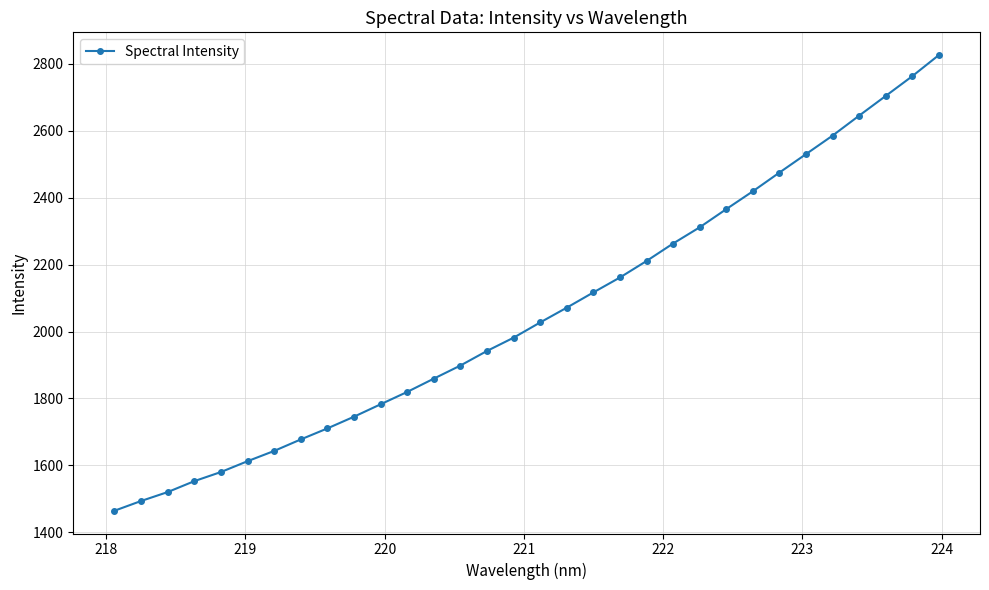

What is the minimum value shown in the chart?

1464.3